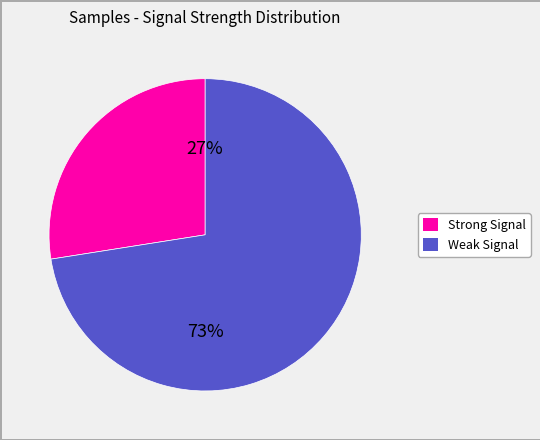

Does any single category account for the majority?

Yes